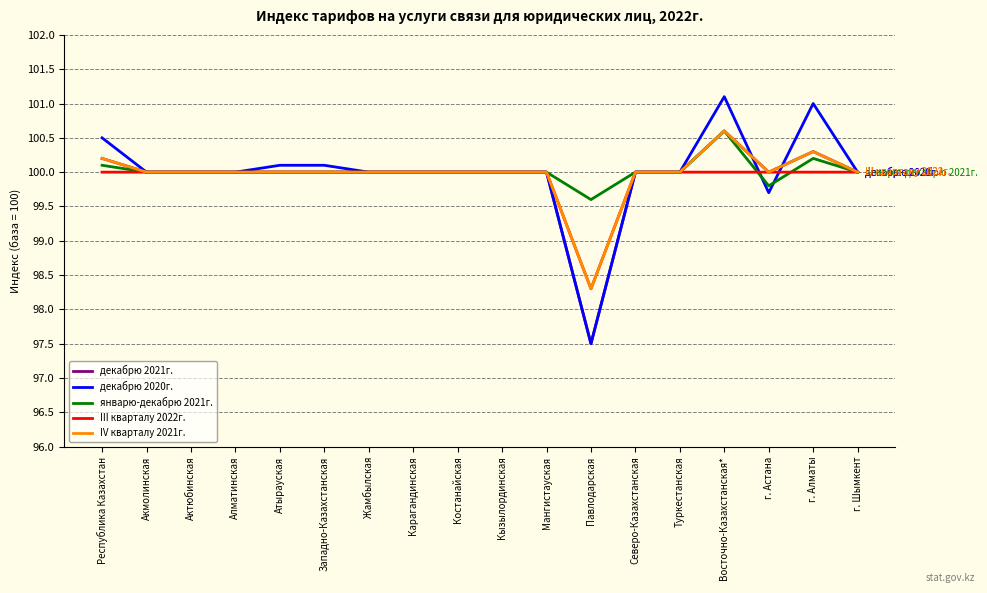

What is the spread (max minus min) of values at г. Алматы?

1.0